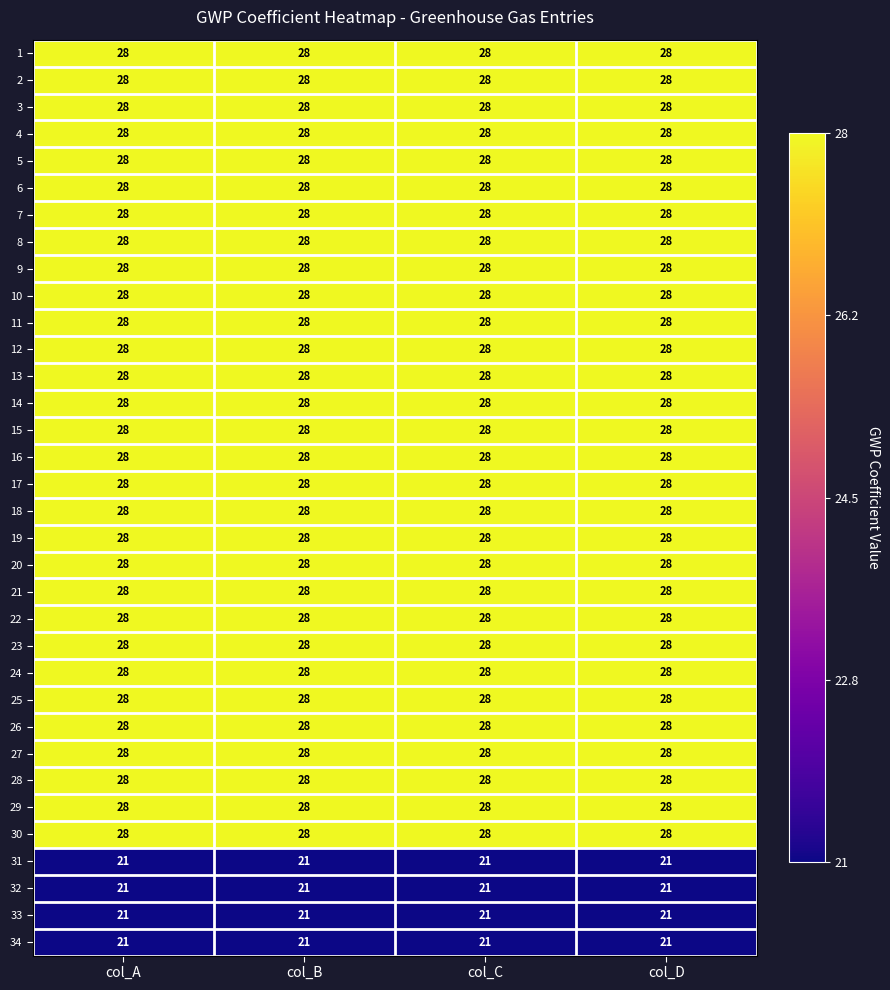

The 34 series shows 11 at col_A. True or false?

False